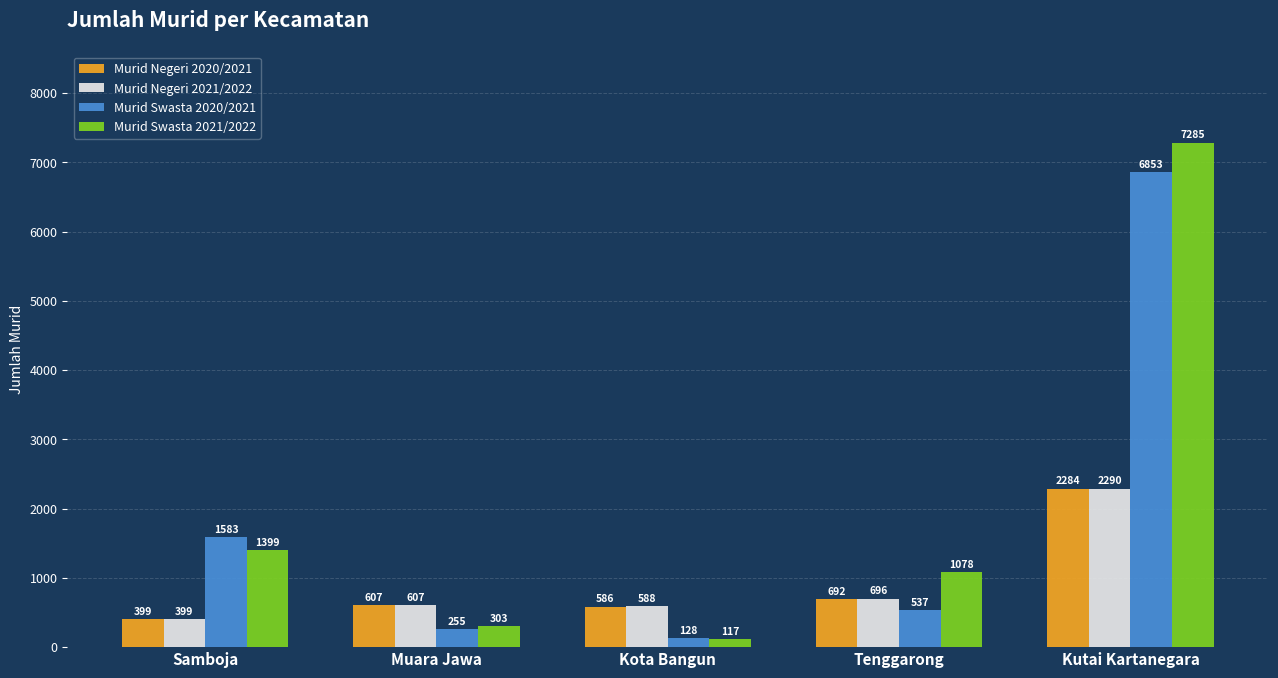

Read the Murid Swasta 2021/2022 value at Kota Bangun, to the nearest 10.

120